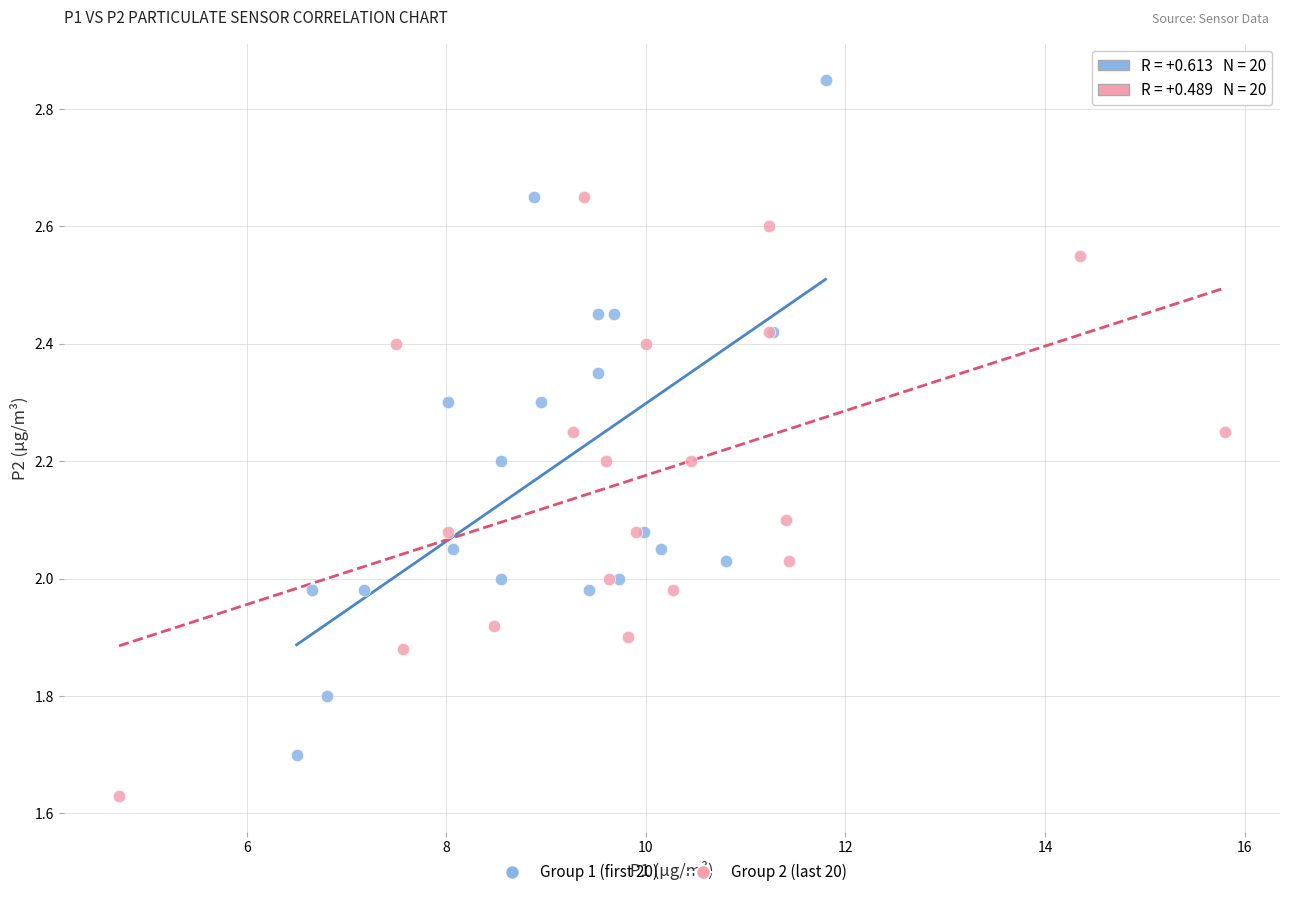

Which series has the widest spread of Y values?

Group 1 (first 20)